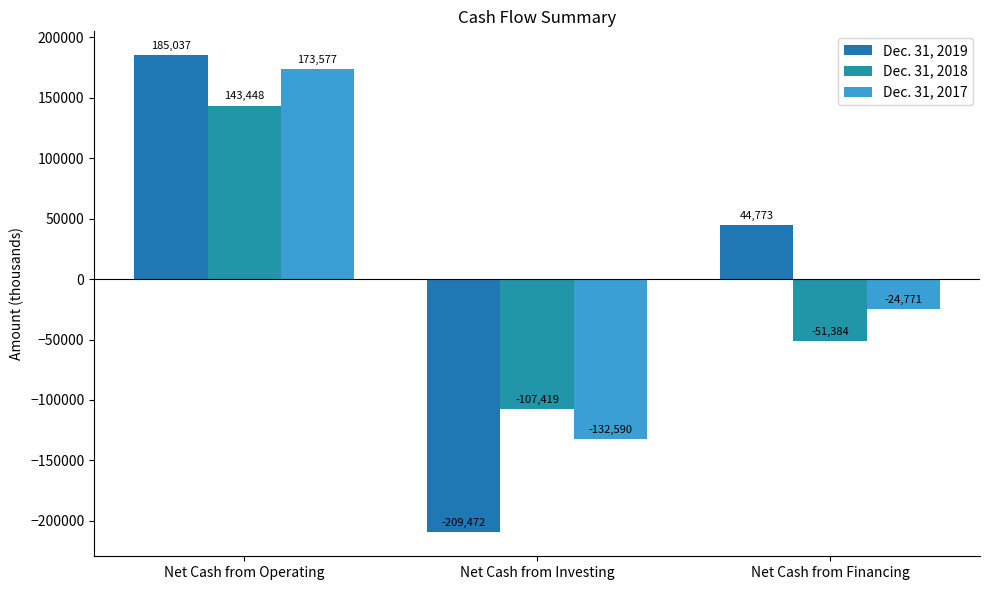

Reading right to left, what are all the values shown in this chart?

Dec. 31, 2019: 44773	-209472	185037
Dec. 31, 2018: -51384	-107419	143448
Dec. 31, 2017: -24771	-132590	173577